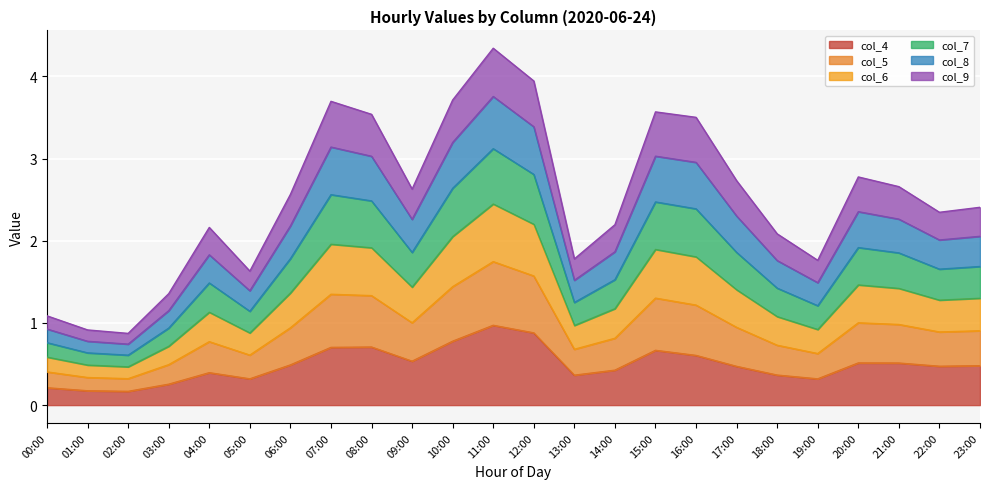

Does the chart display data point markers on the line(s)?

No